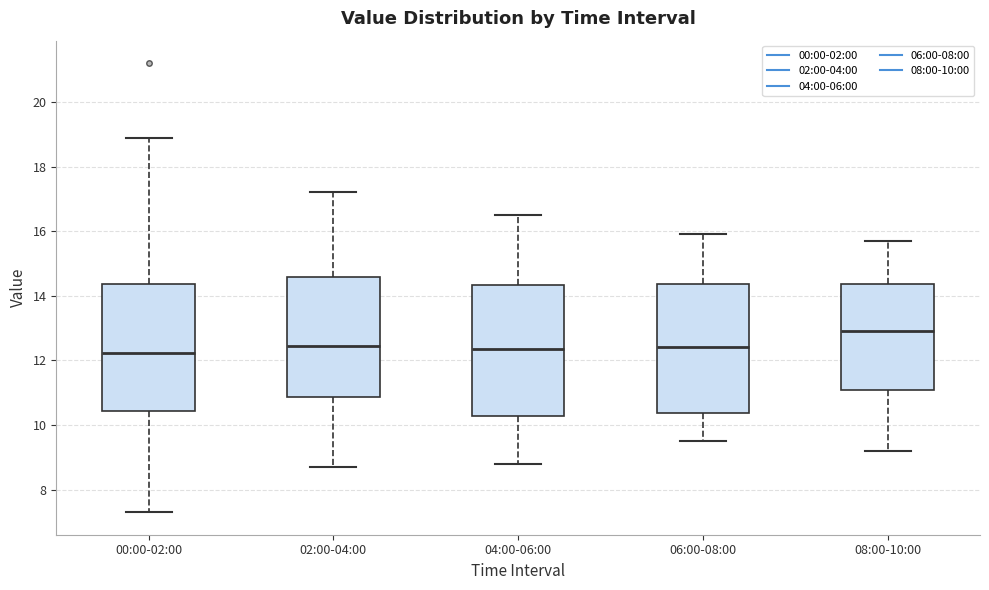

Reading left to right, transcribe this box plot: for each box, give where its median line is, the range the box spans, and where its two whiskers end, as read against the y-axis. The values are not printed on the chart, so give them approximately, as read against the axis.

00:00-02:00: median 12.2, box 10.4 to 14.4, whiskers 7.4 to 18.8
02:00-04:00: median 12.4, box 10.8 to 14.6, whiskers 8.8 to 17.2
04:00-06:00: median 12.4, box 10.2 to 14.4, whiskers 8.8 to 16.6
06:00-08:00: median 12.4, box 10.4 to 14.4, whiskers 9.6 to 16.0
08:00-10:00: median 13.0, box 11.0 to 14.4, whiskers 9.2 to 15.8